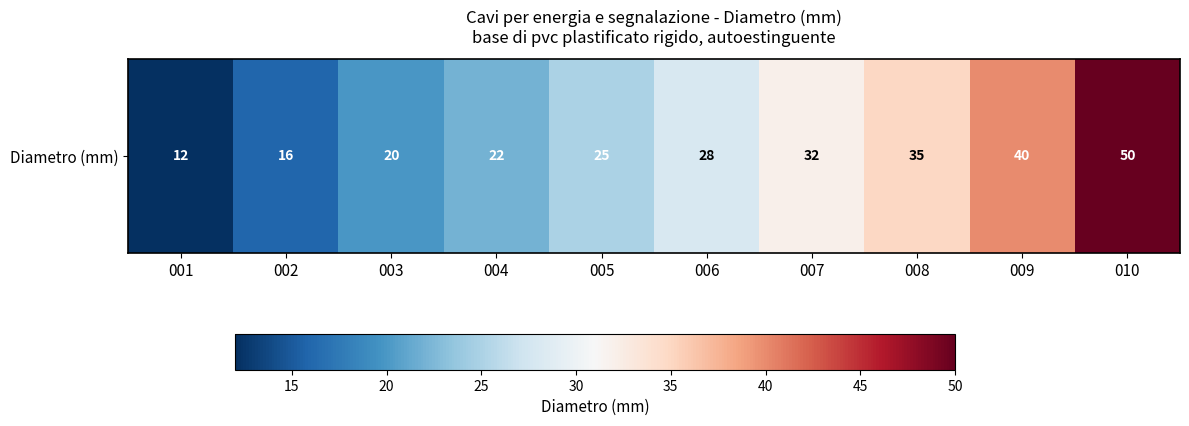

Is it true that the value at 009 is 61?

False